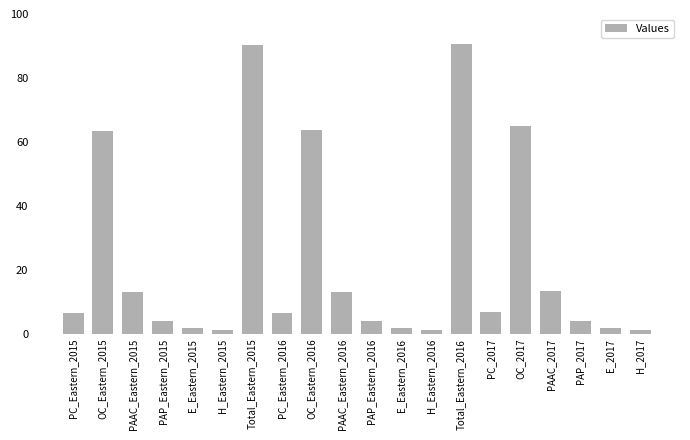

What is the change in value from PAP_Eastern_2016 to PAAC_2017?

+9.4